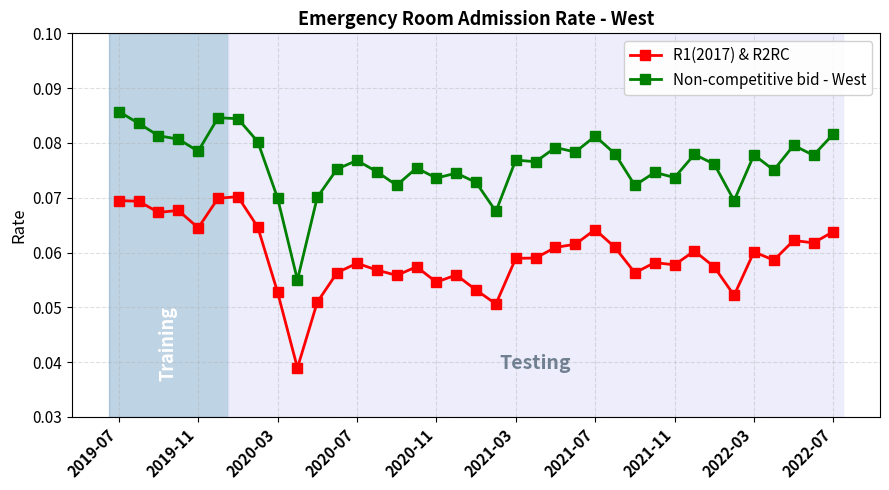

At how many categories does at least one series exceed 0?

37